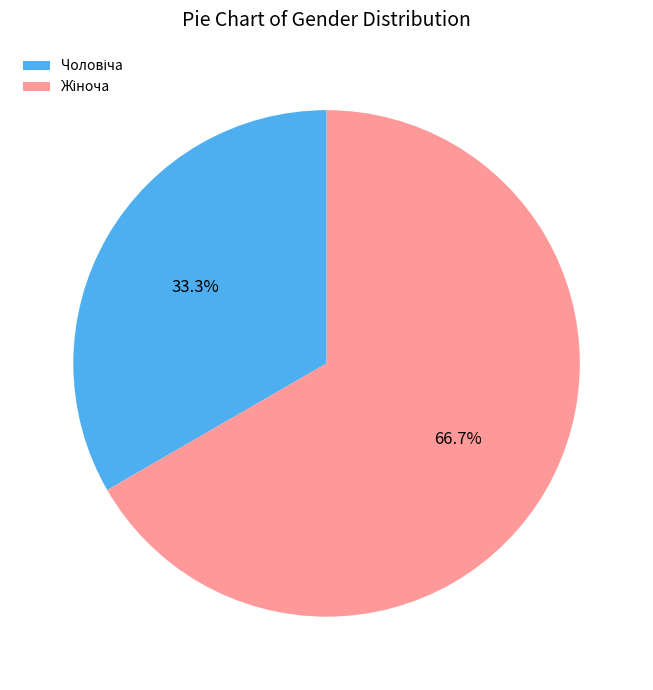

To the nearest percent, what is the difference between the largest and smallest slice percentages?

33%